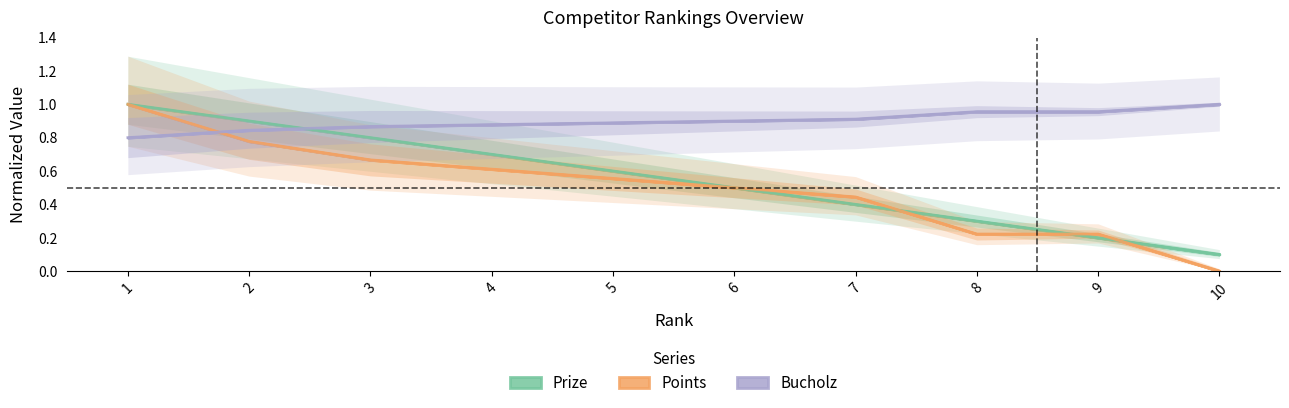

What value does the Bucholz series have at 7?

0.9